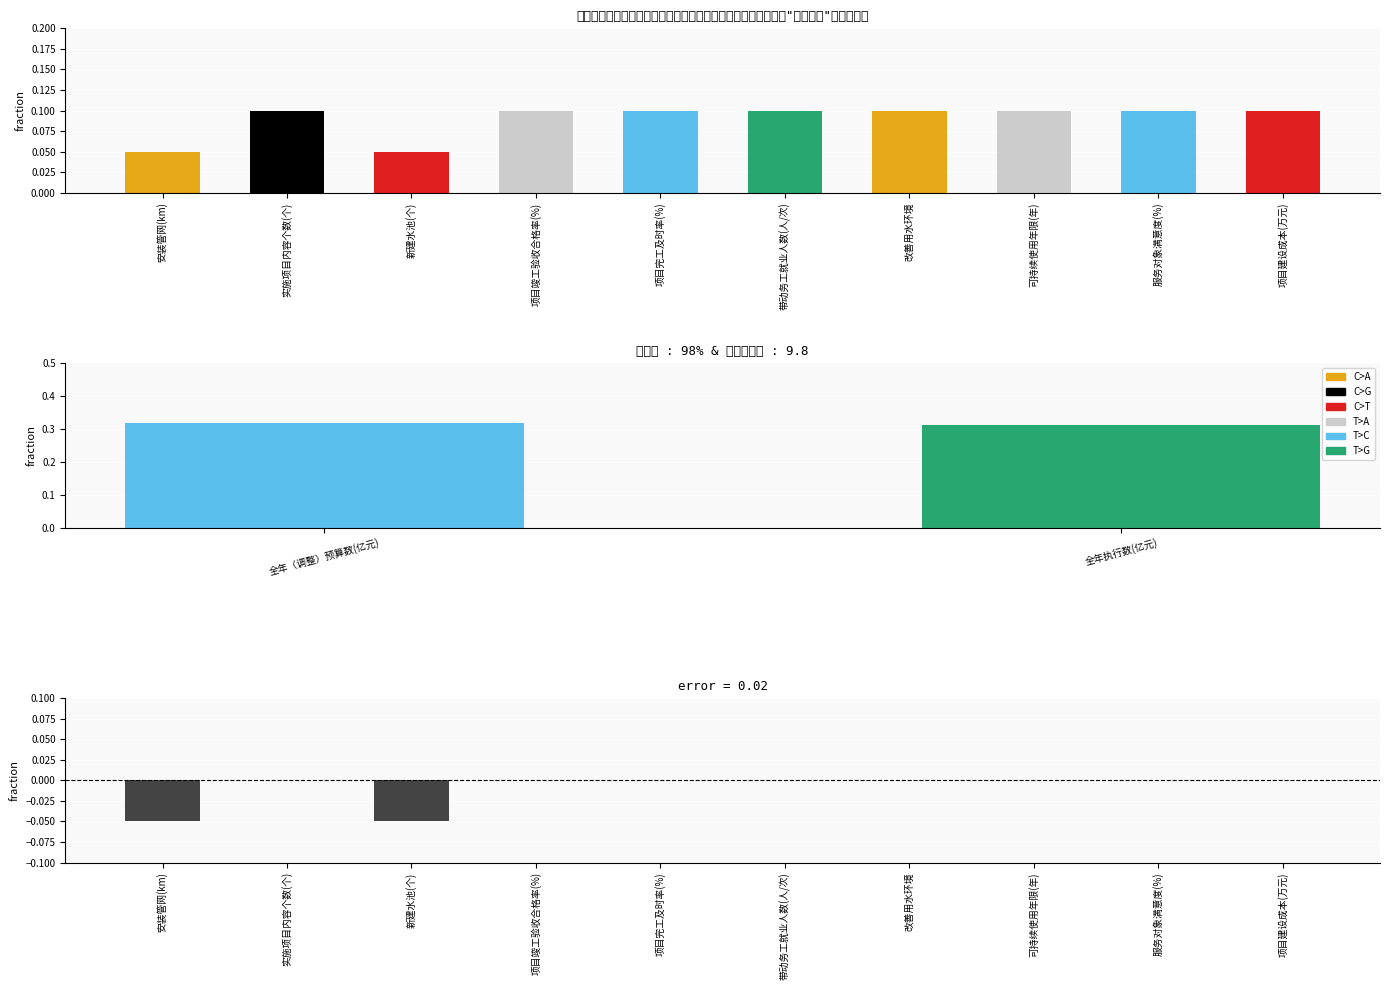

Is it true that the value at 项目完工及时率(%) is 0.1?

True